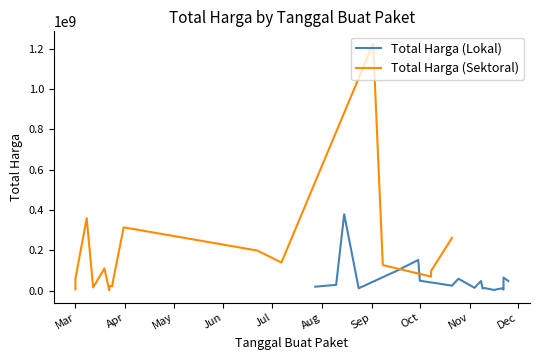

What is the value of the Total Harga (Sektoral) point at the 5th from the left?

110389990